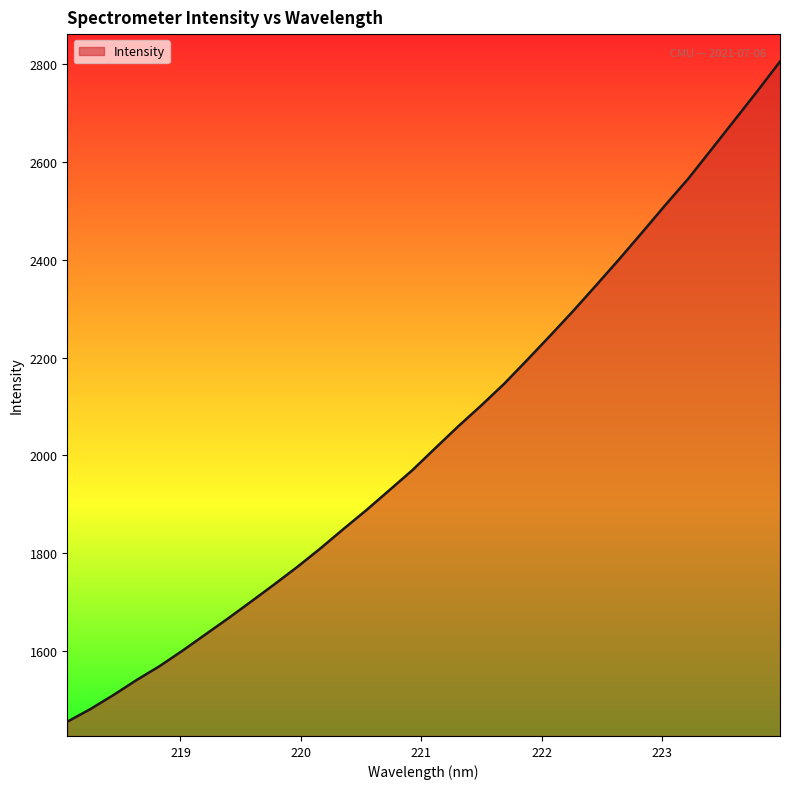

What is the greatest value displayed?

2804.6